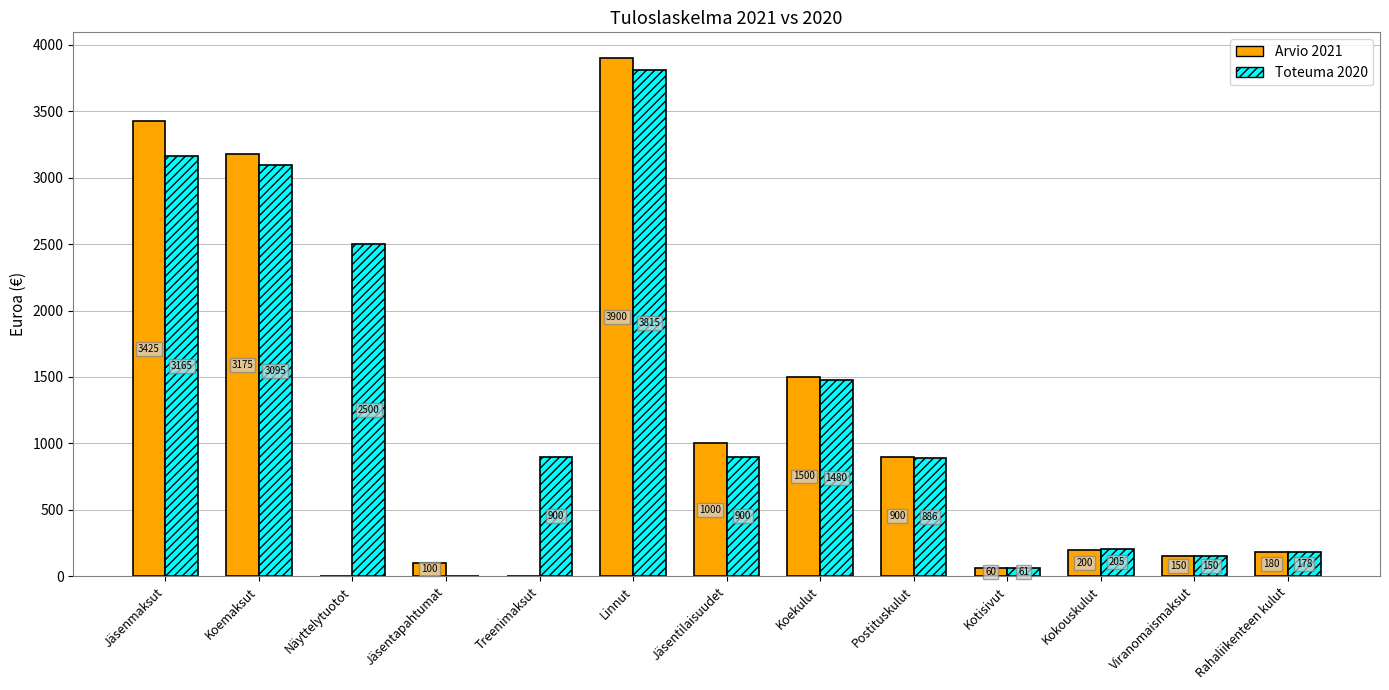

Between Jäsentapahtumat and Viranomaismaksut, which series saw the biggest shift?

Toteuma 2020